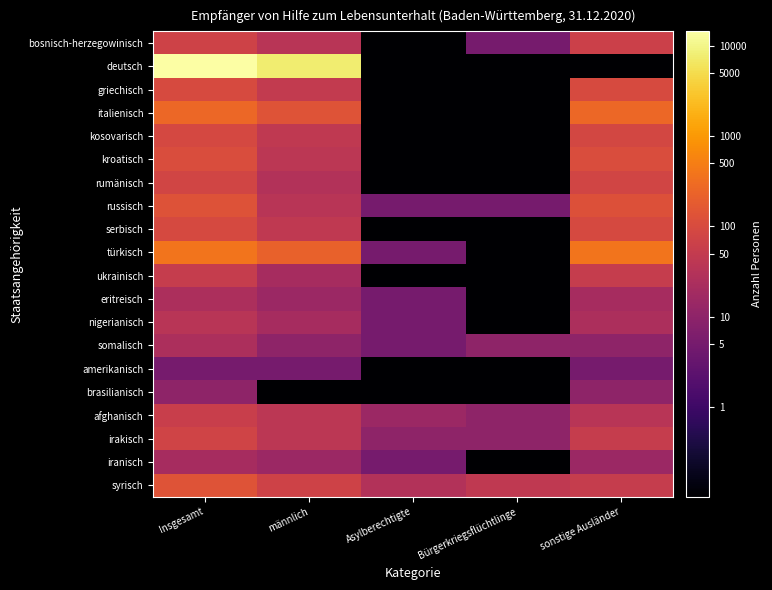

Rank the series by their maximum value, from lowest to highest.

amerikanisch, brasilianisch, iranisch, eritreisch, somalisch, nigerianisch, ukrainisch, afghanisch, bosnisch-herzegowinisch, irakisch, rumänisch, kosovarisch, serbisch, griechisch, kroatisch, russisch, syrisch, italienisch, türkisch, deutsch